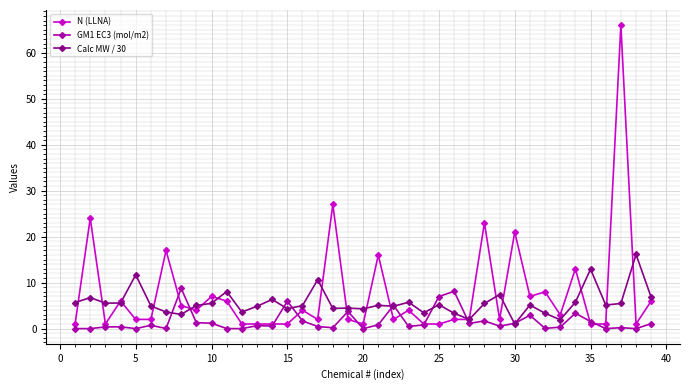

Count the number of data series in this chart.

3